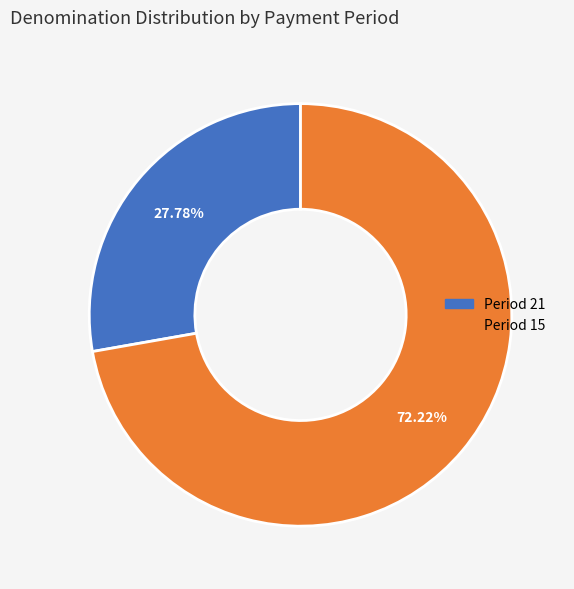

How many segments does this pie chart have?

2